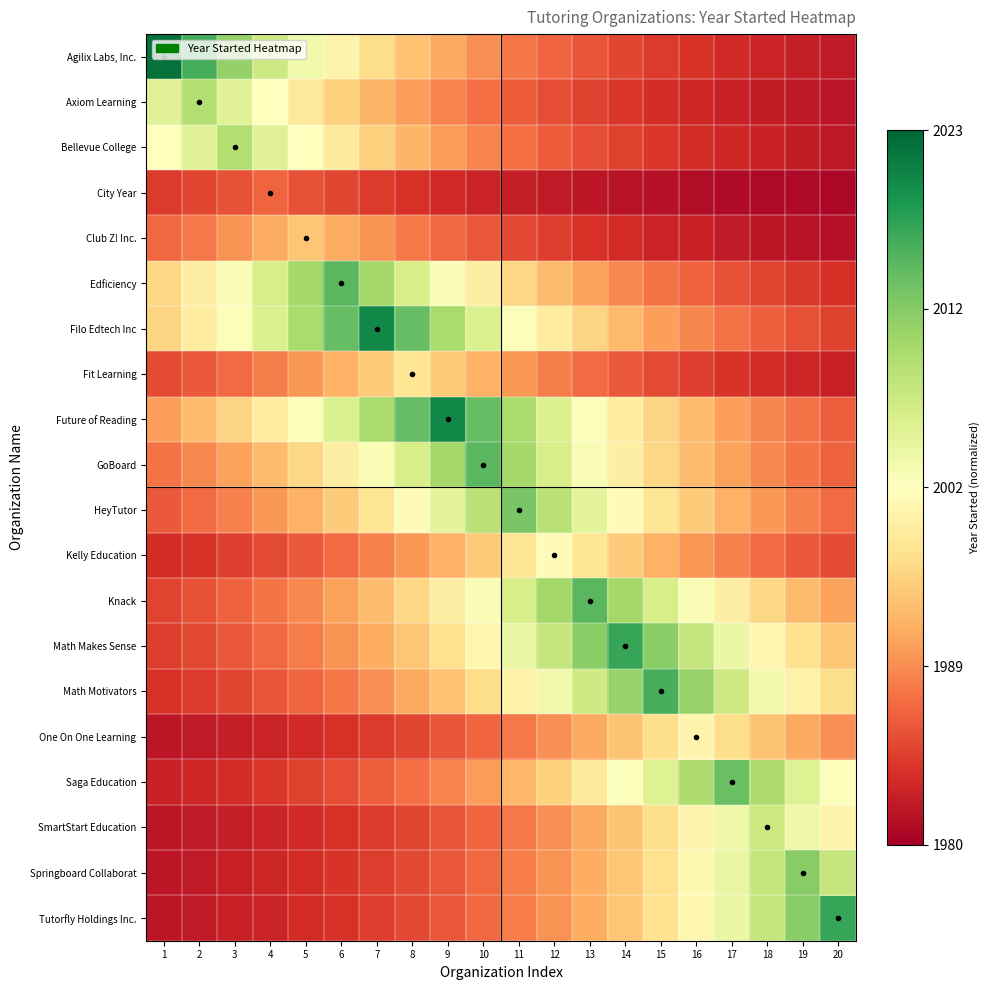

What is the difference between the highest and lowest values at 10?

0.7